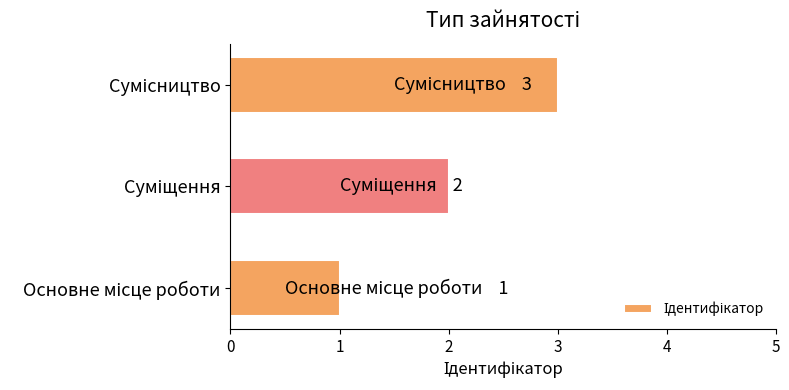

What is the greatest value displayed?

3